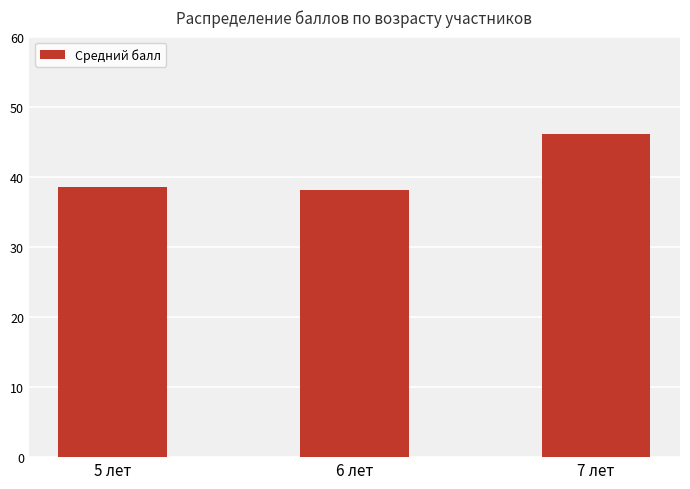

Reading right to left, what are all the values shown in this chart?

7 лет=46.1	6 лет=38.2	5 лет=38.5